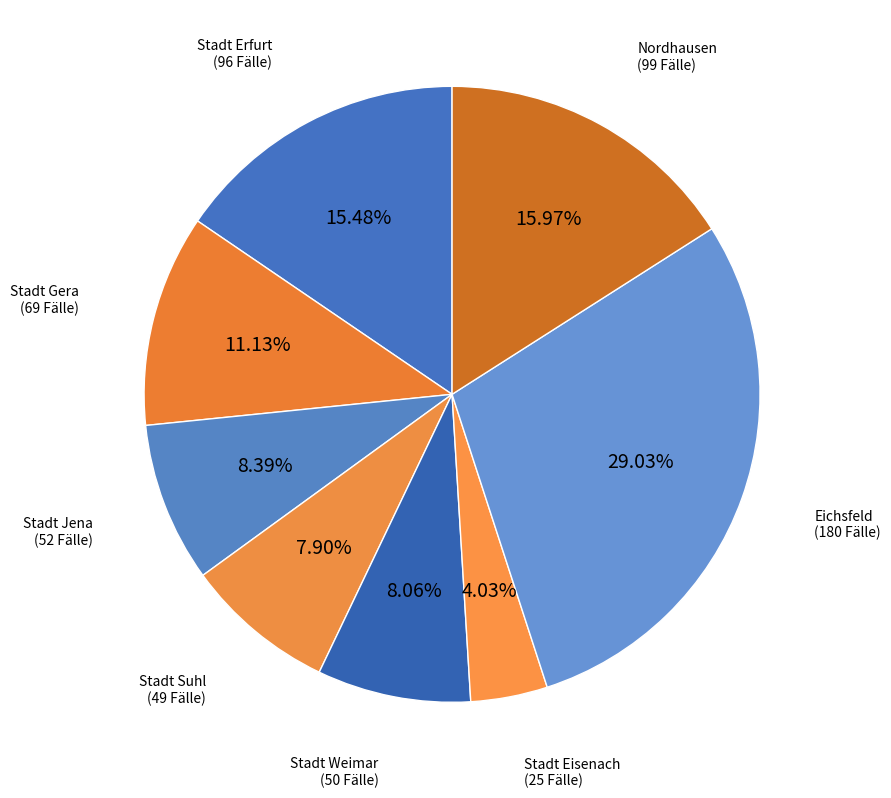

How many segments does this pie chart have?

8